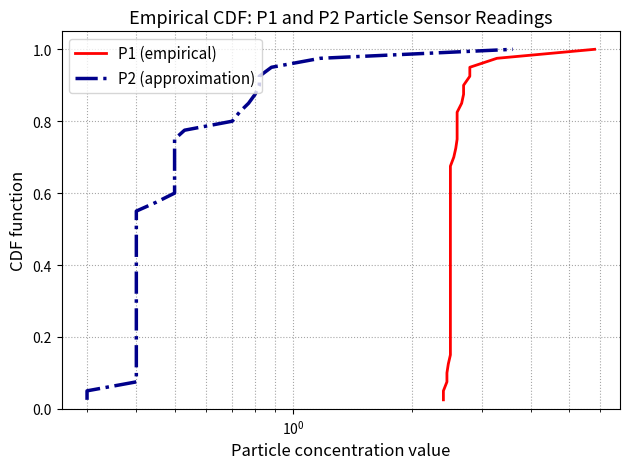

Does the chart display data point markers on the line(s)?

No